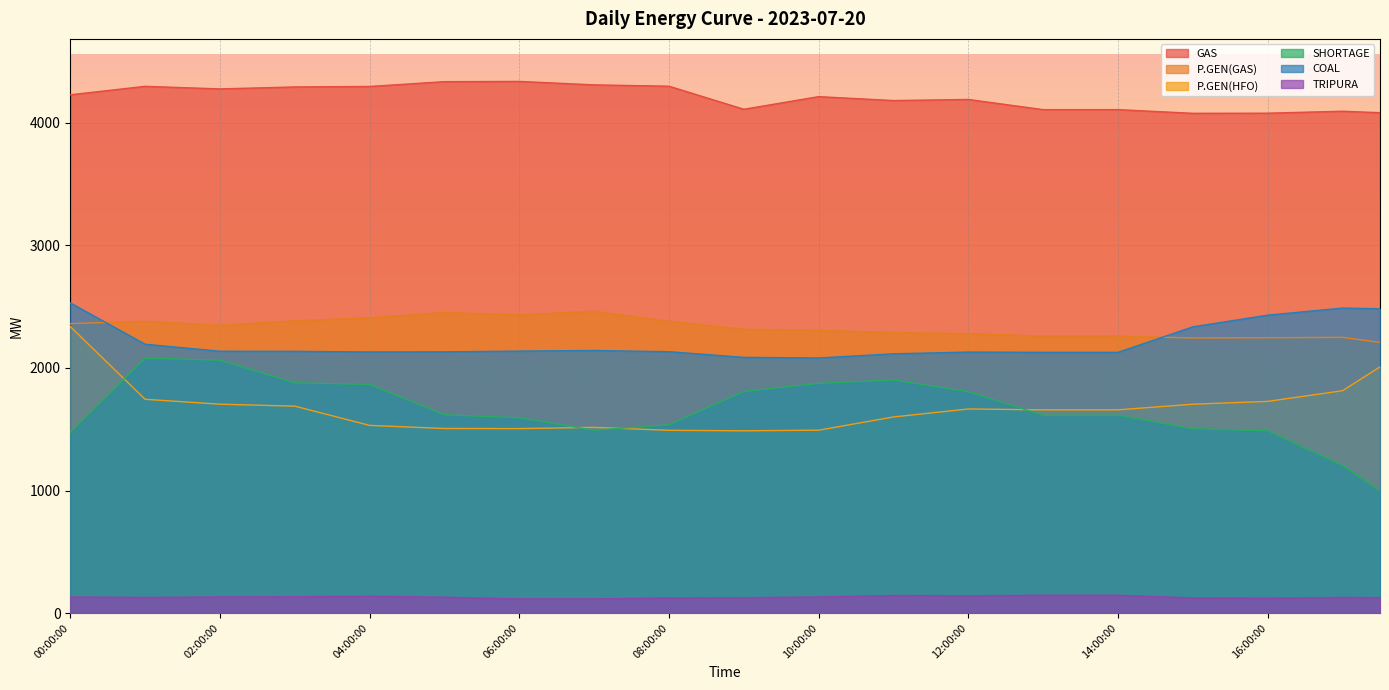

At which category does the chart reach its minimum across all series?

06:00:00